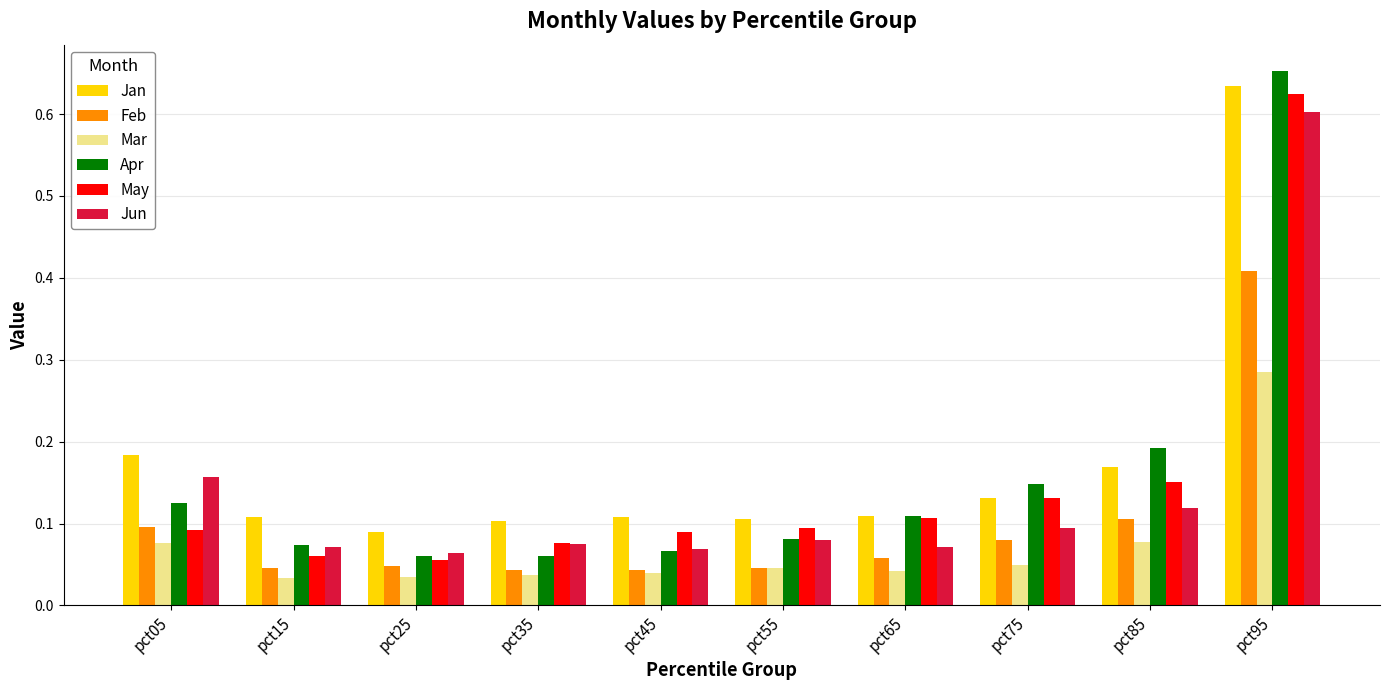

What are all the series names shown in the legend?

Jan, Feb, Mar, Apr, May, Jun